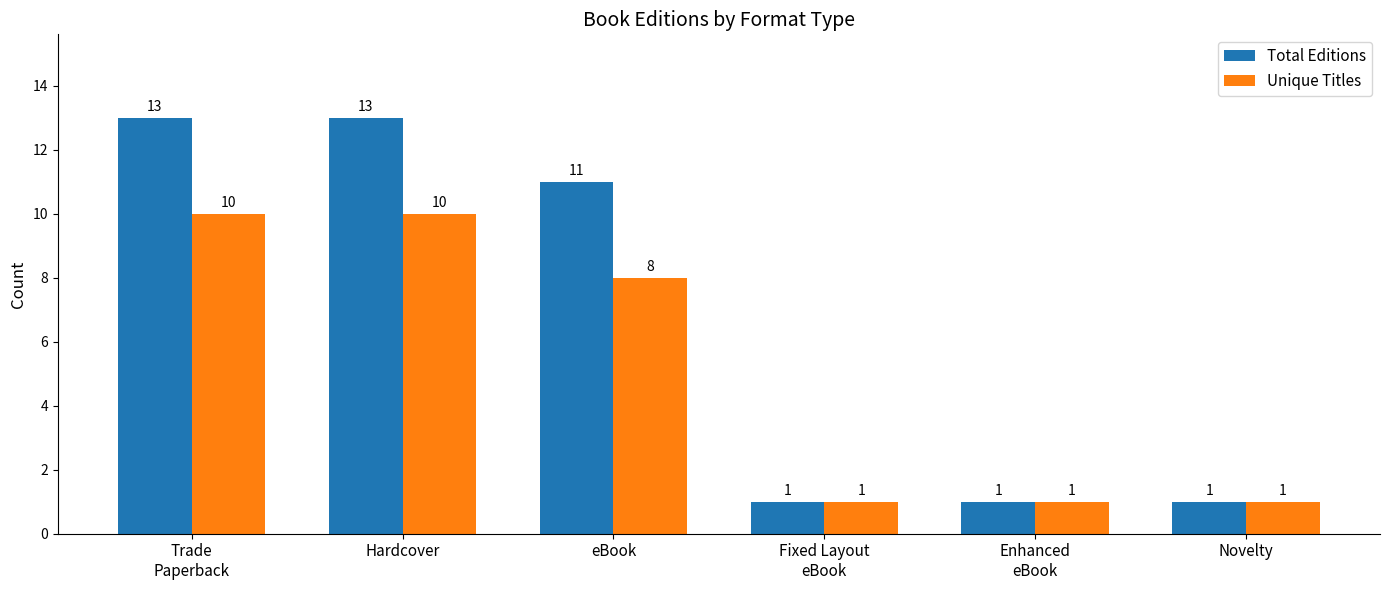

How many Total Editions values are between 1 and 13?

6